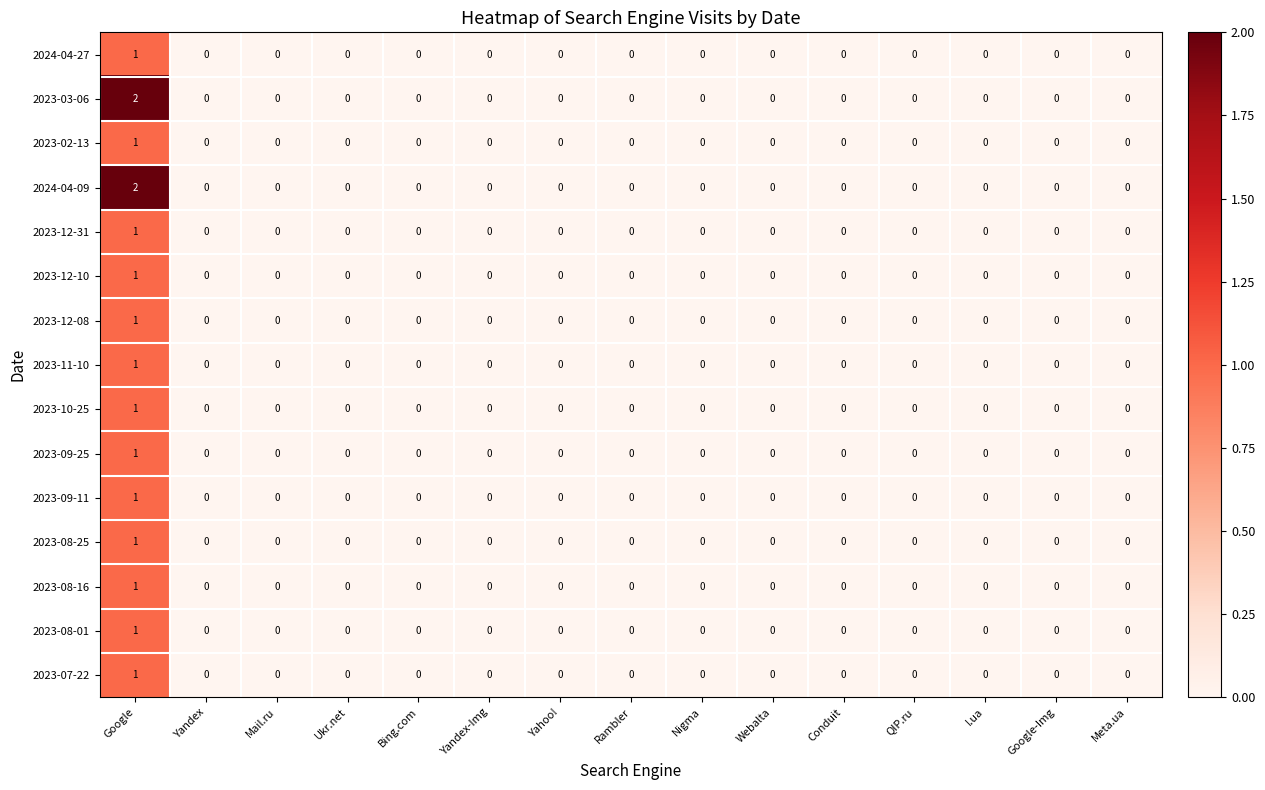

Count the number of categories in the chart.

15